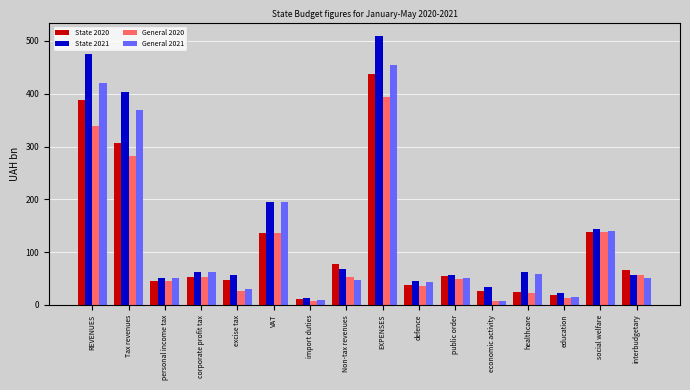

What is the average value of the General 2020 series?

103.4